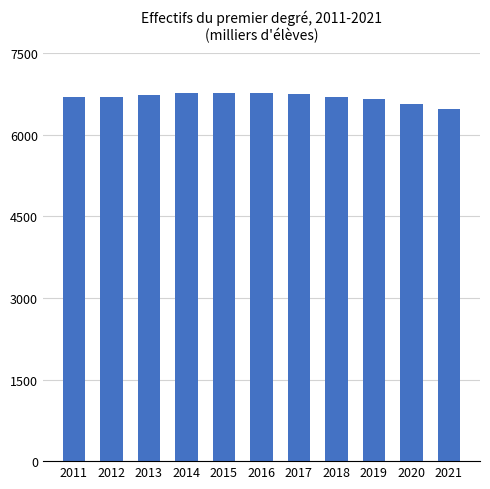

What is the value of the 3rd bar from the left?

6736.2